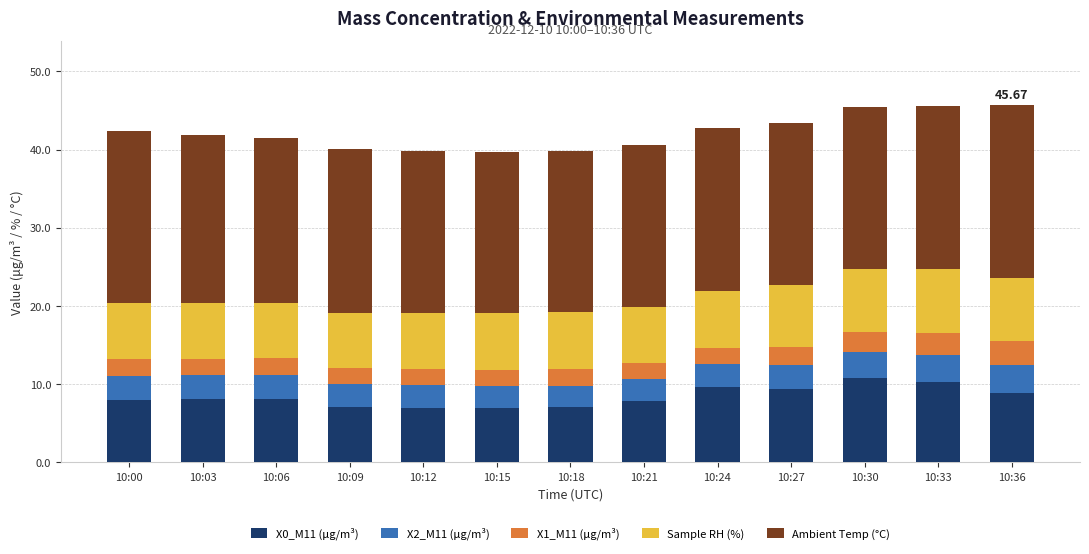

What is the total value across all series at 10:18?

39.8